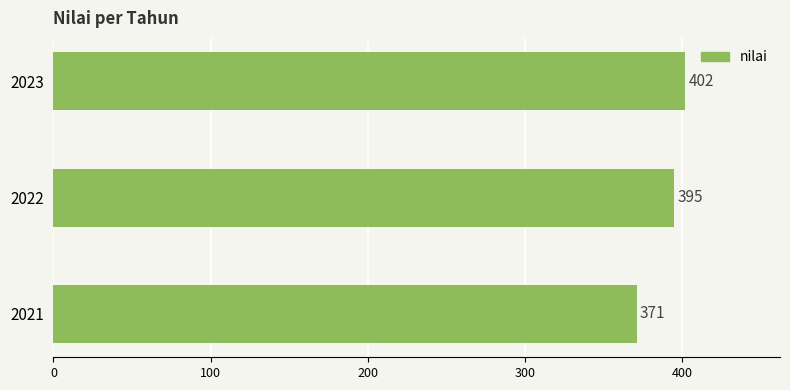

Rank the categories by value from lowest to highest.

2021, 2022, 2023